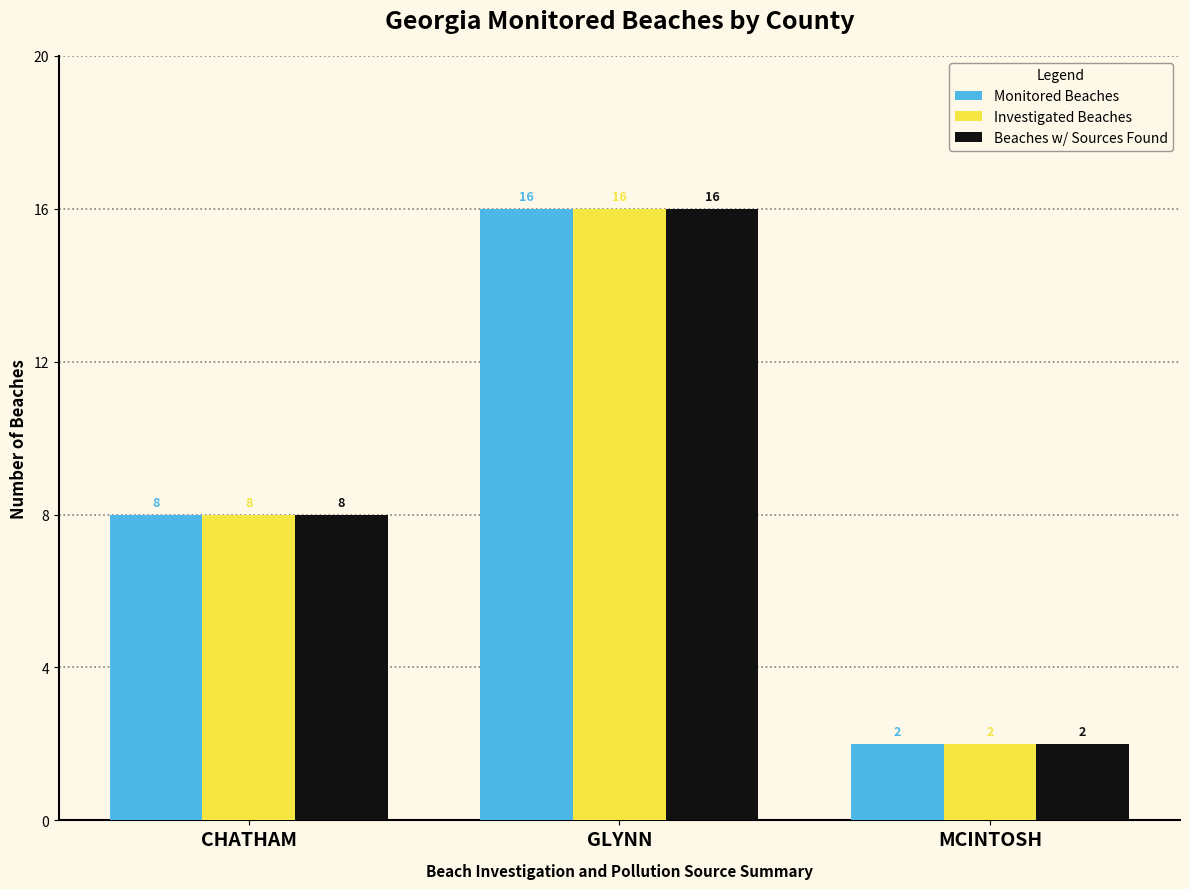

What are all the series names shown in the legend?

Monitored Beaches, Investigated Beaches, Beaches w/ Sources Found